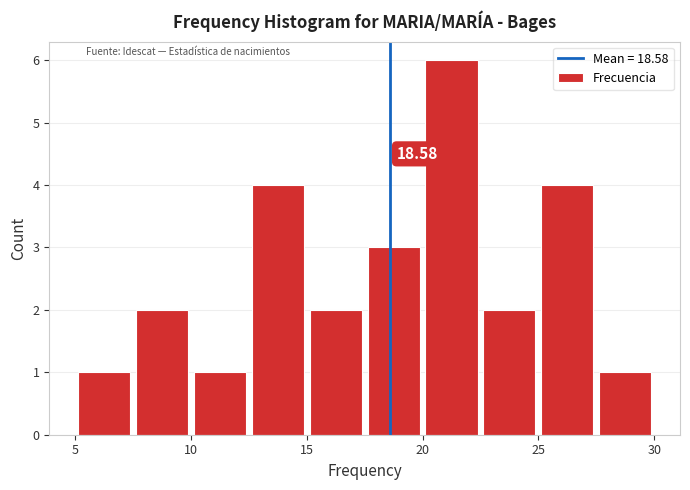

Which range on the x-axis has the tallest bar?

20.0 to 22.5